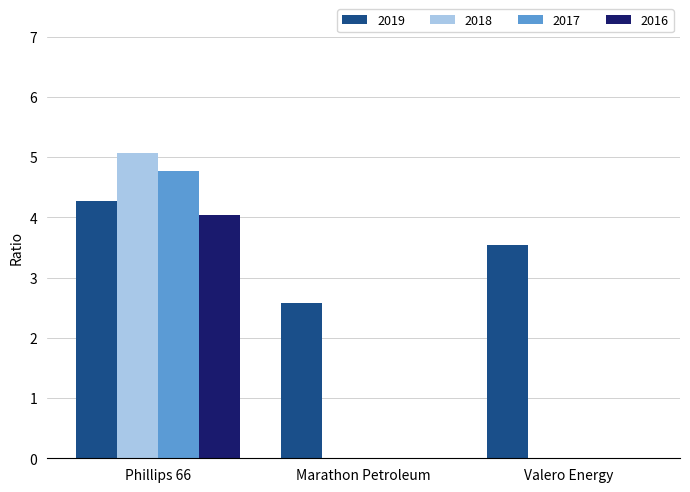

Which label corresponds to the largest value in the chart?

Phillips 66